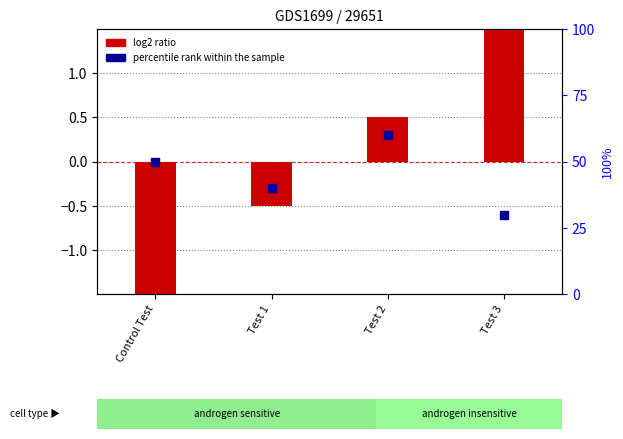

At how many categories does at least one series exceed 45?

2